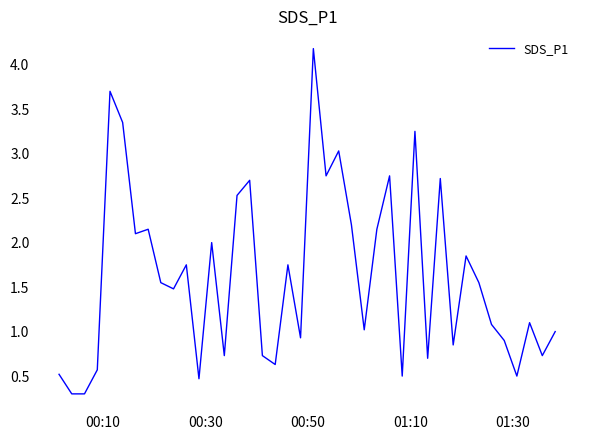

What is the minimum value shown in the chart?

0.3